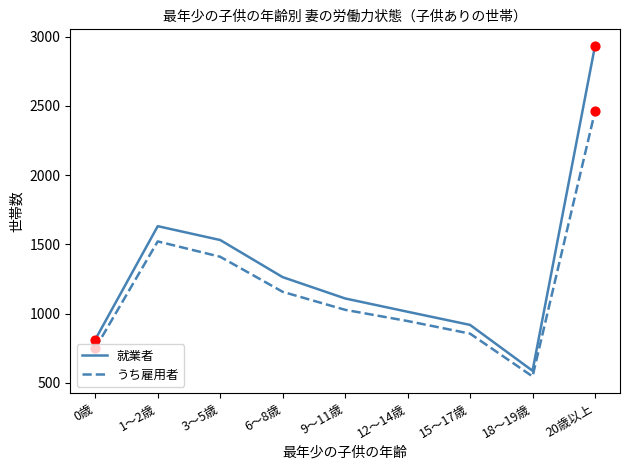

What are all the series names shown in the legend?

就業者, うち雇用者